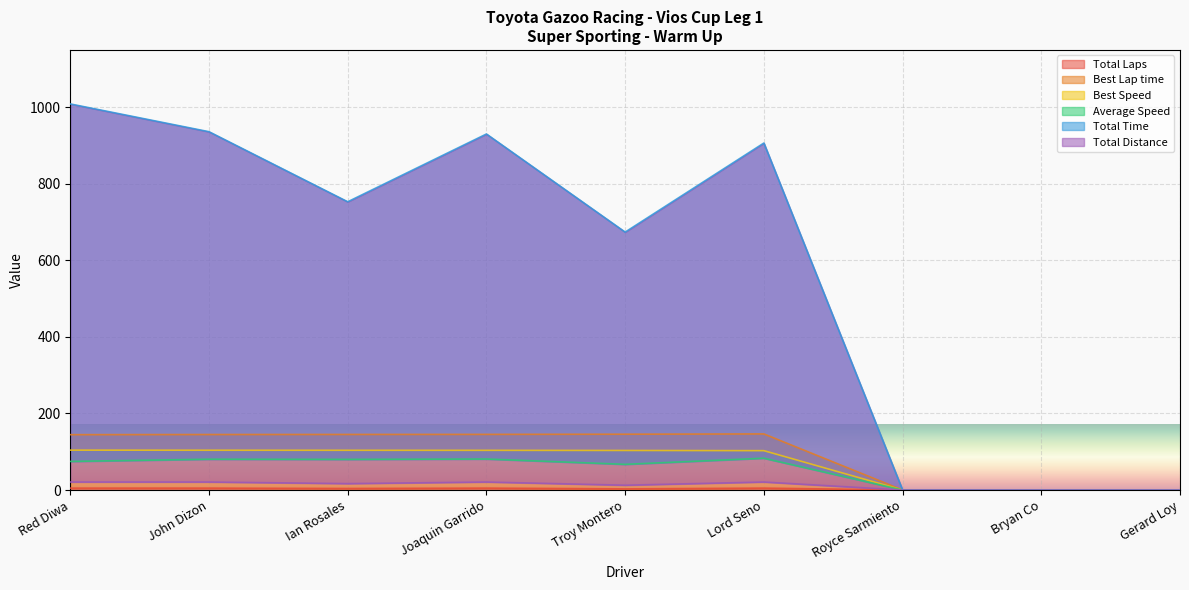

Which series has the widest spread of values?

Total Time